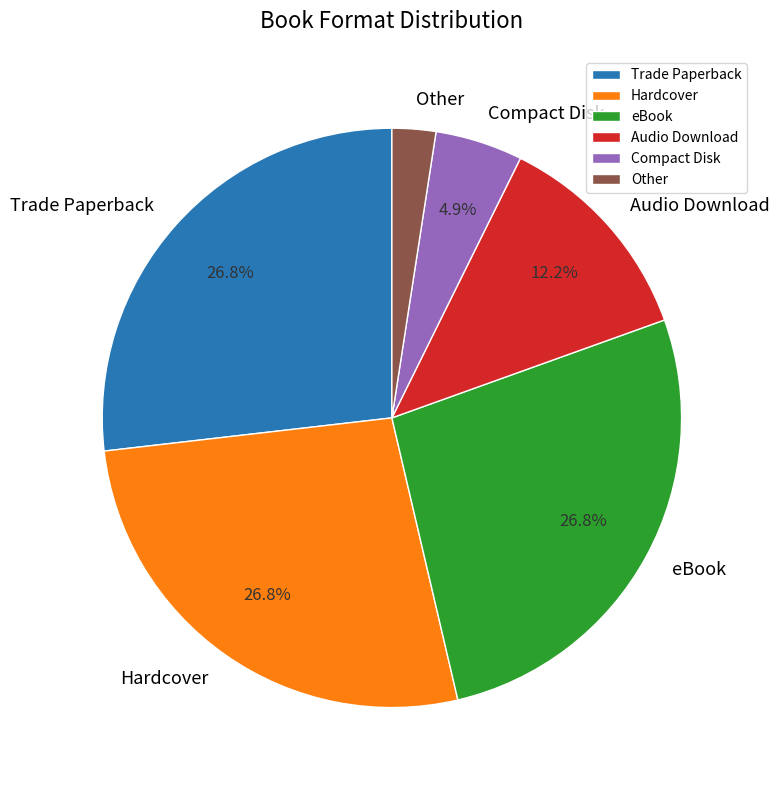

Count the number of slices in the pie.

6